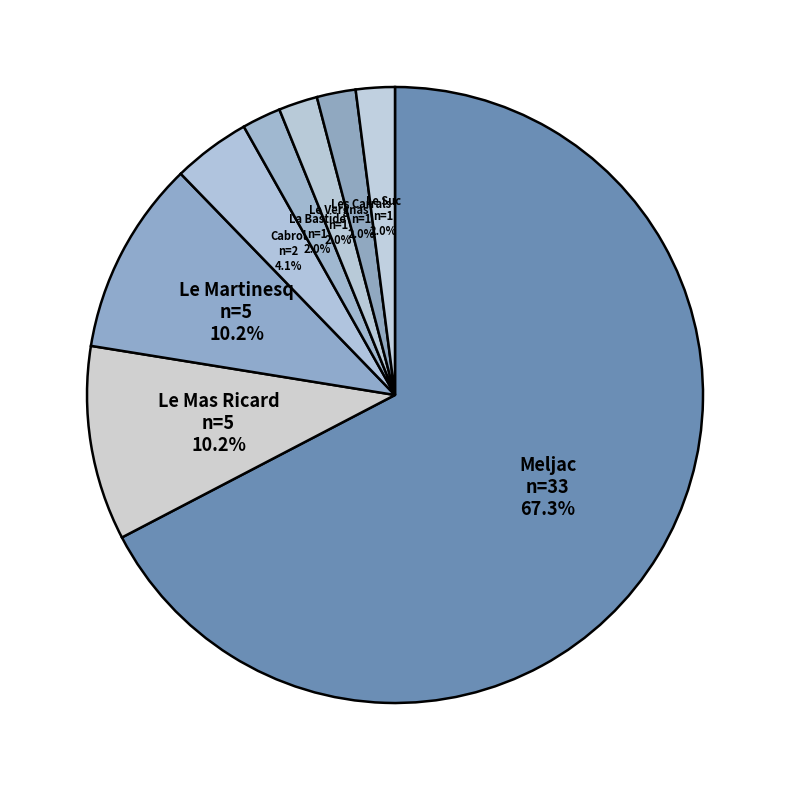

Which has a higher value, Le Mas Ricard or Les Carrals?

Le Mas Ricard